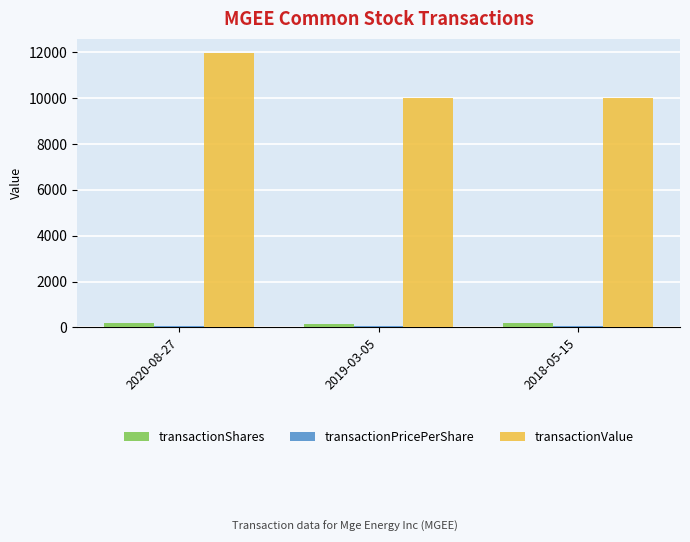

How many values in the transactionValue series are below 9992?

1